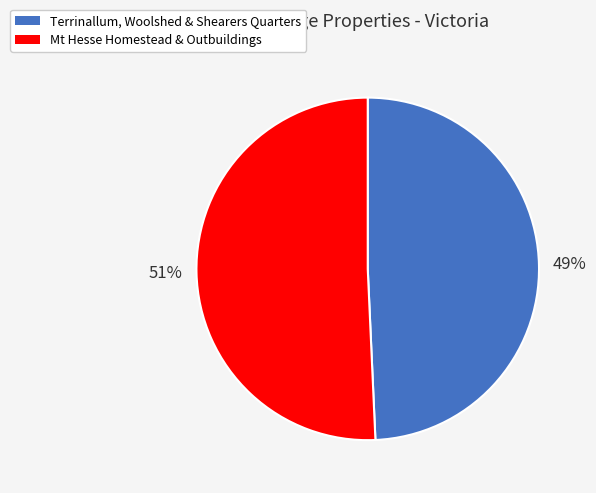

Rank the categories by value from lowest to highest.

Terrinallum, Woolshed & Shearers Quarters, Mt Hesse Homestead & Outbuildings